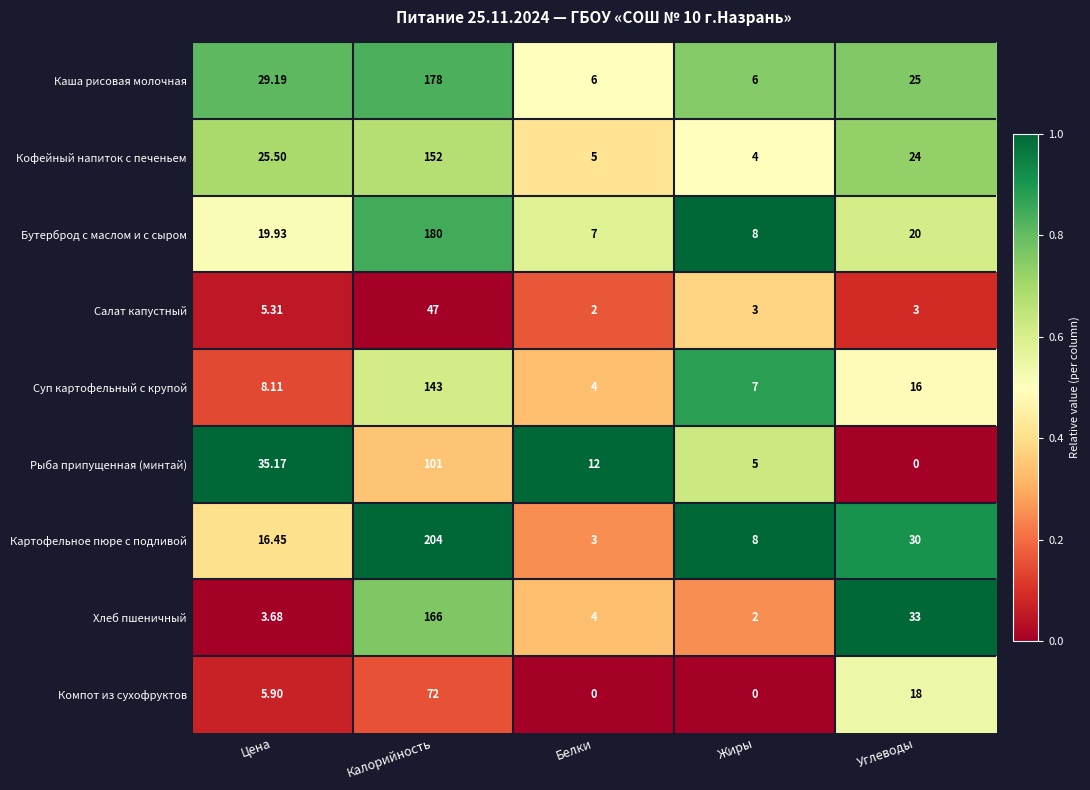

Which label corresponds to the largest value in the chart?

Калорийность